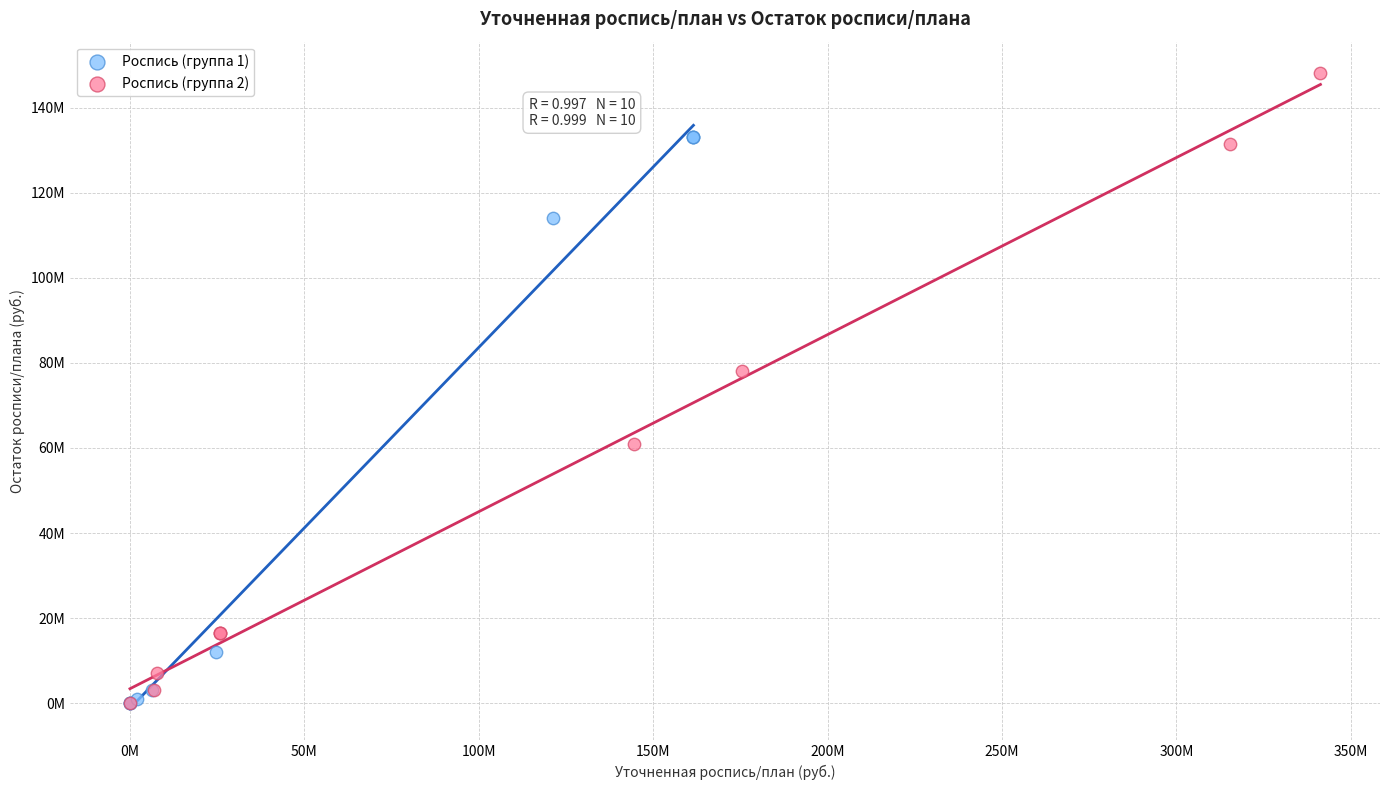

What are all the series names shown in the legend?

Роспись (группа 1), Роспись (группа 2)